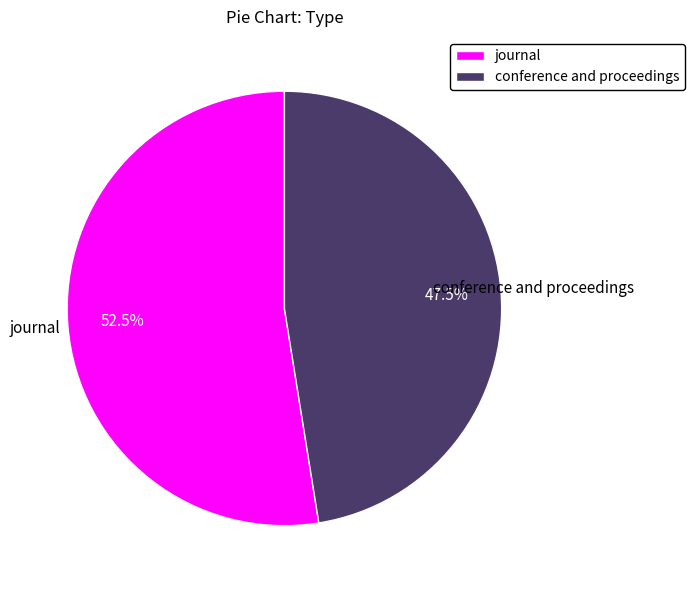

Count the number of slices in the pie.

2